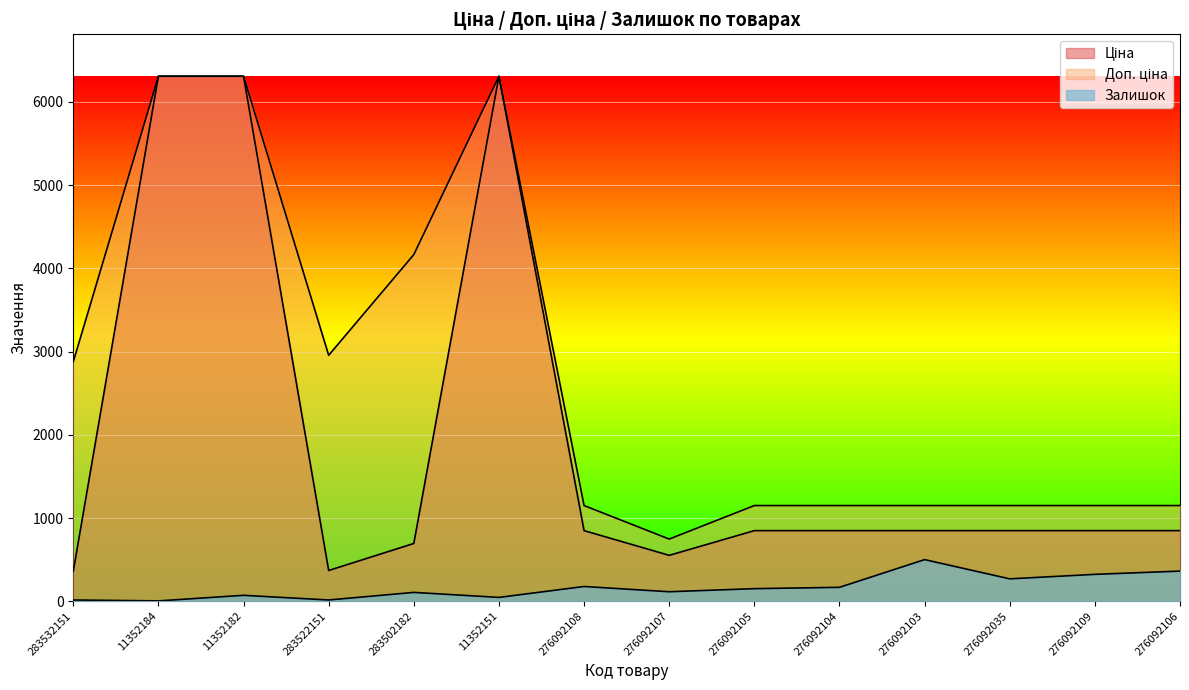

How many lines are shown in the chart?

3